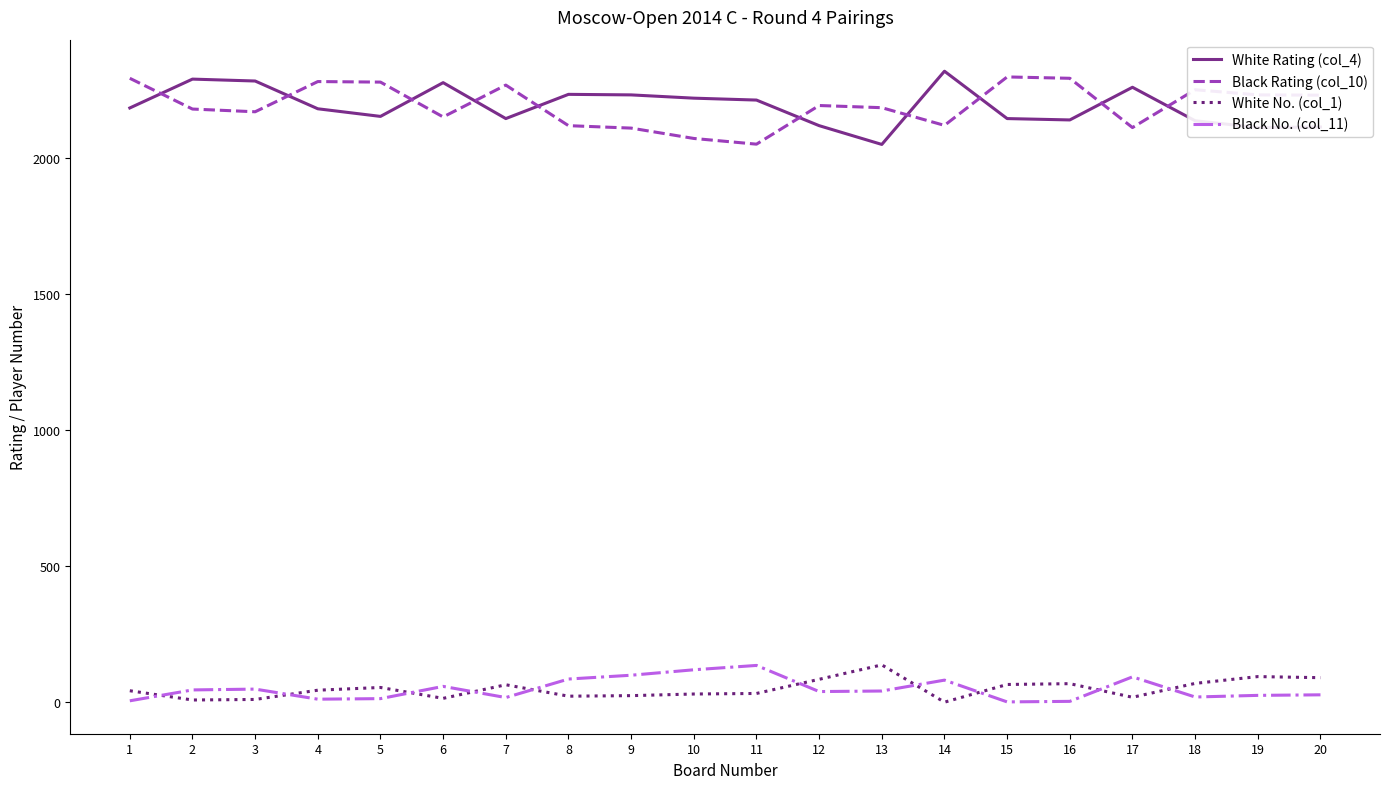

True or false: Black No. (col_11) and White Rating (col_4) cross at least once.

False